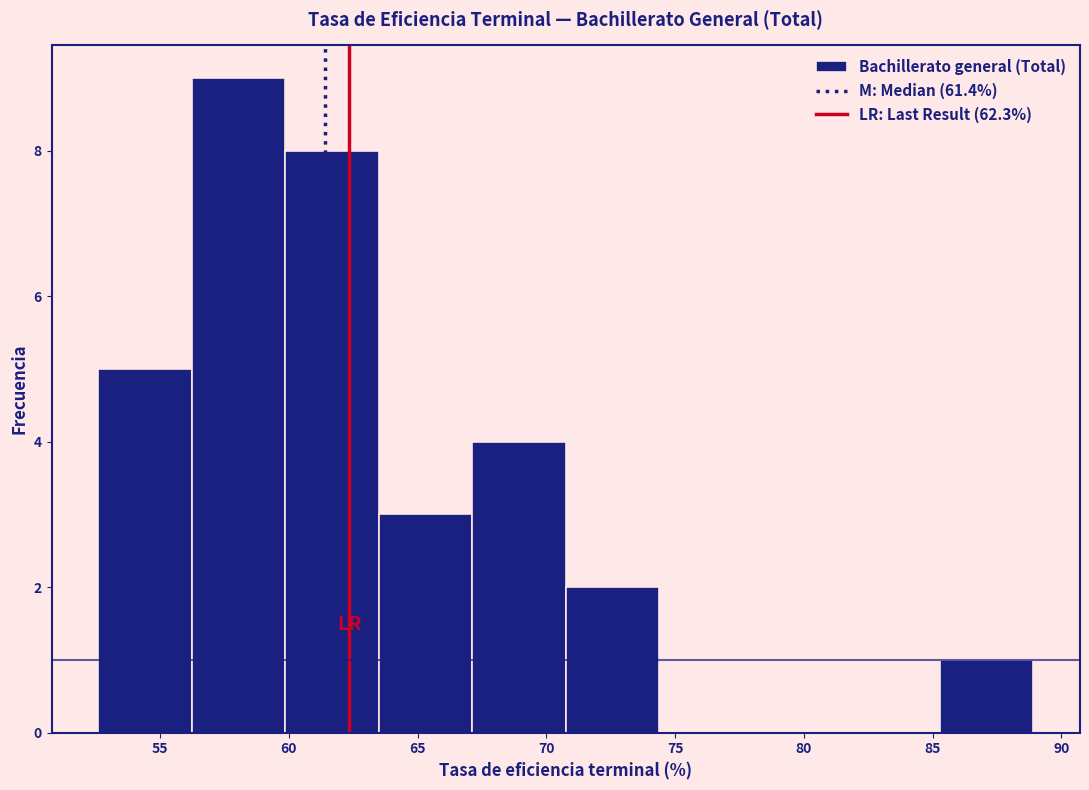

Reading left to right, transcribe this chart: for each bar, give the range it covers on the x-axis and its height. Neither the bar edges nor the heights are printed on the chart, so give them approximately, as read against the axes.

52.5 to 56.0: 5
56.0 to 60.0: 9
60.0 to 63.5: 8
63.5 to 67.0: 3
67.0 to 71.0: 4
71.0 to 74.5: 2
74.5 to 78.0: 0
78.0 to 81.5: 0
81.5 to 85.5: 0
85.5 to 89.0: 1